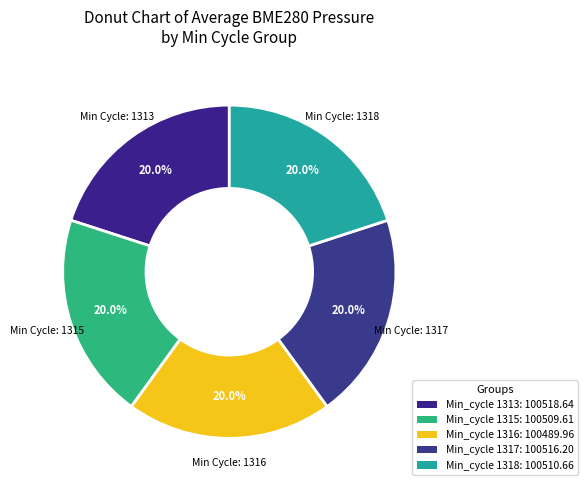

To the nearest percent, what is the average slice percentage?

20%